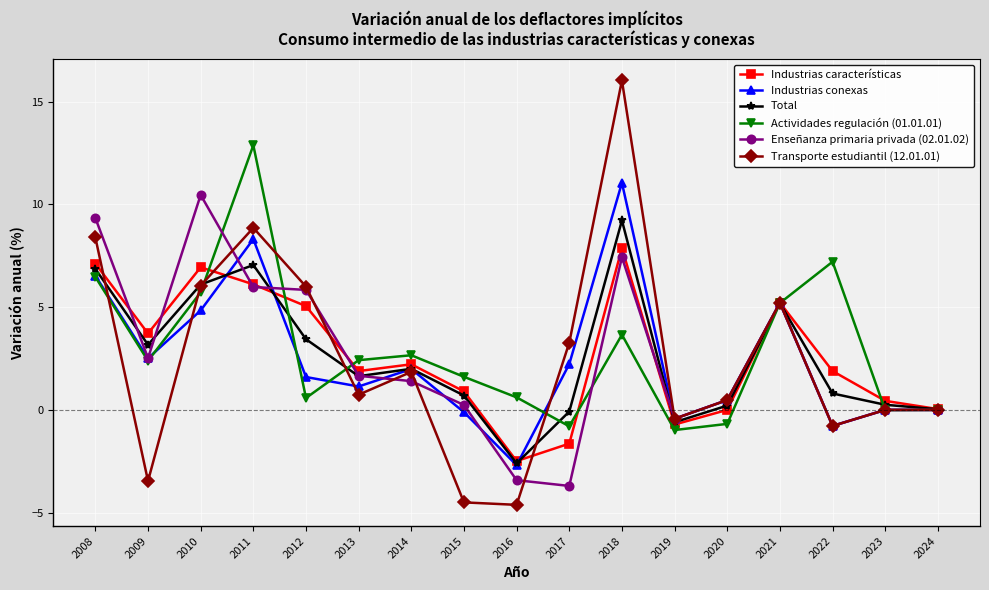

What is the difference between the highest and lowest values at 2010?

5.6